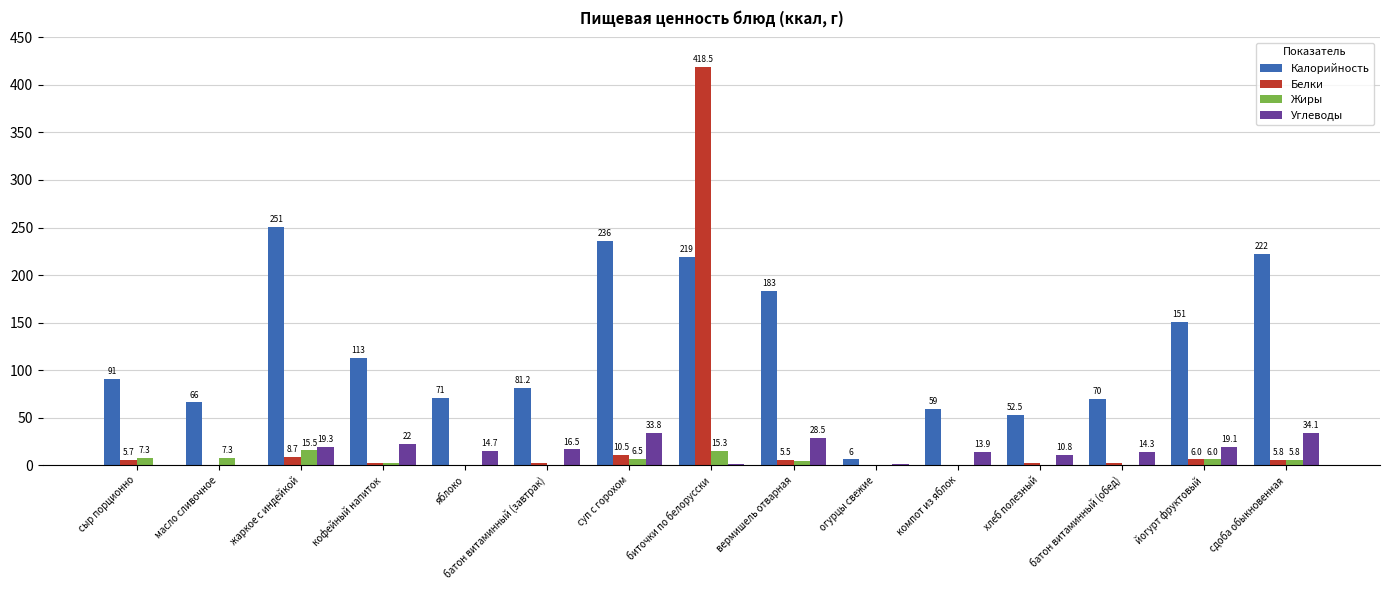

The value of Калорийность at кофейный напиток is 113.0. True or false?

True